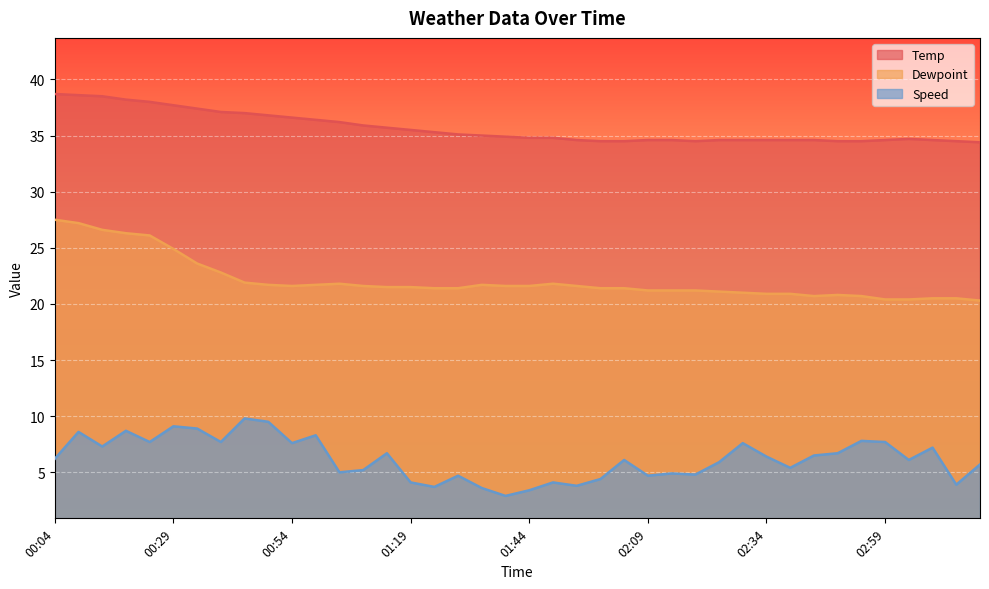

At which category is the sum across all series the highest?

00:09